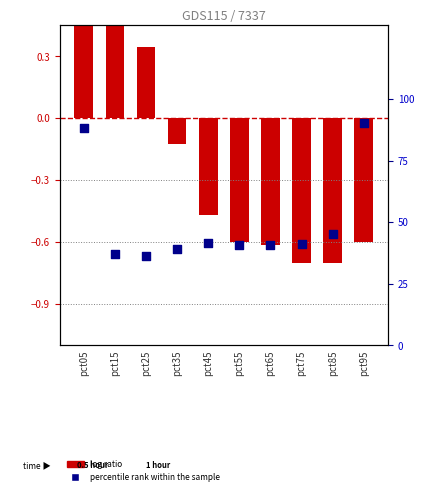

At which category is the sum across all series the highest?

pct05